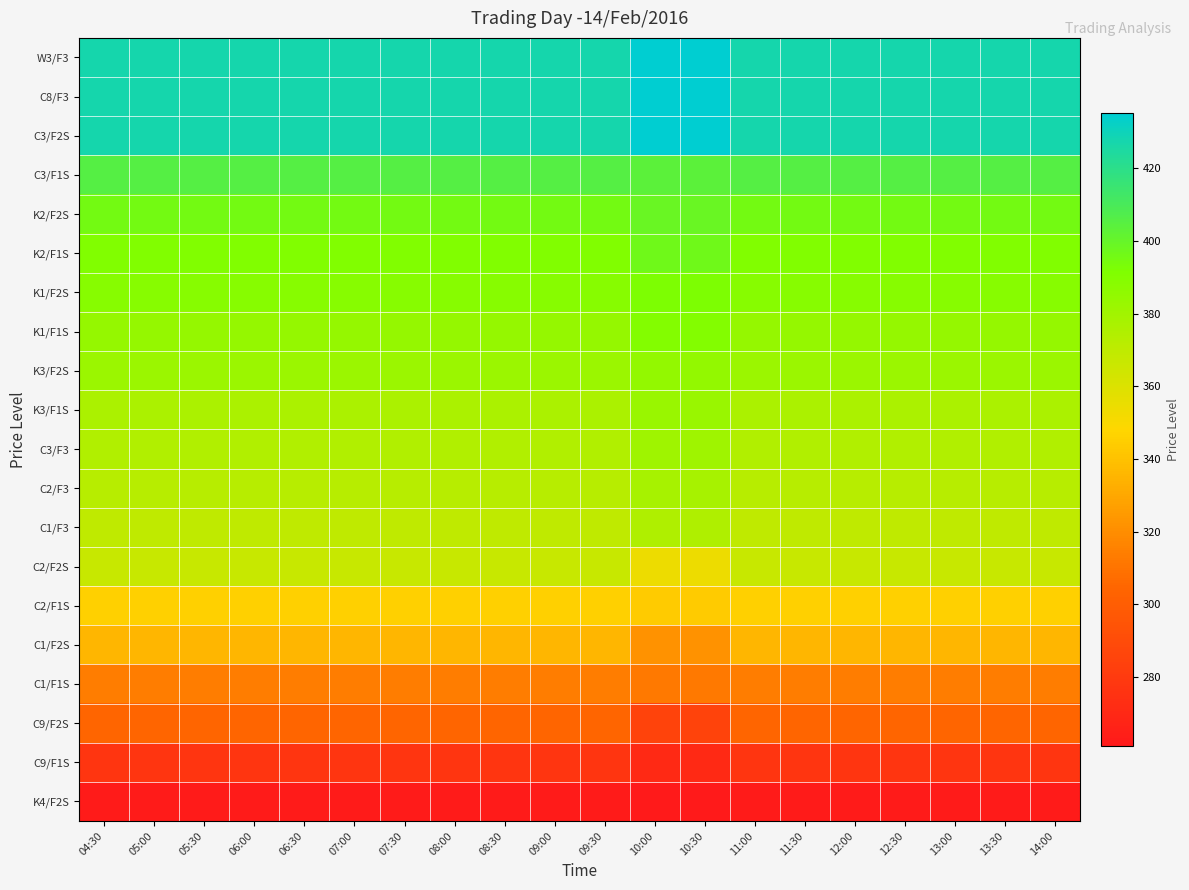

What is the total value across all series at 13:00?

7325.5